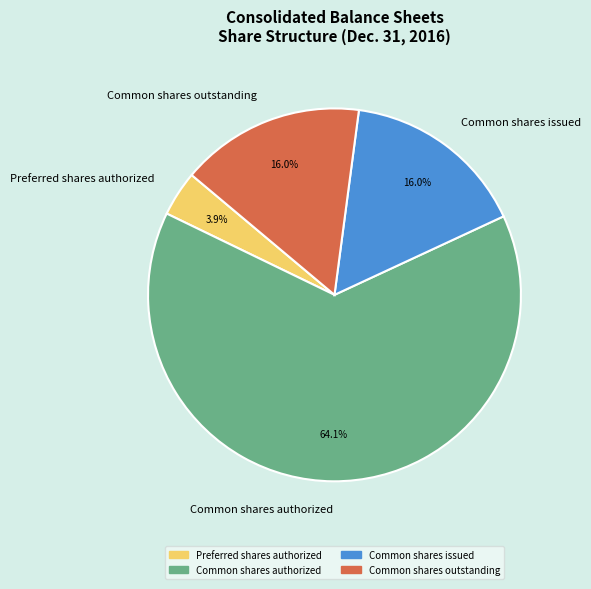

Which has a higher value, Common shares issued or Preferred shares authorized?

Common shares issued